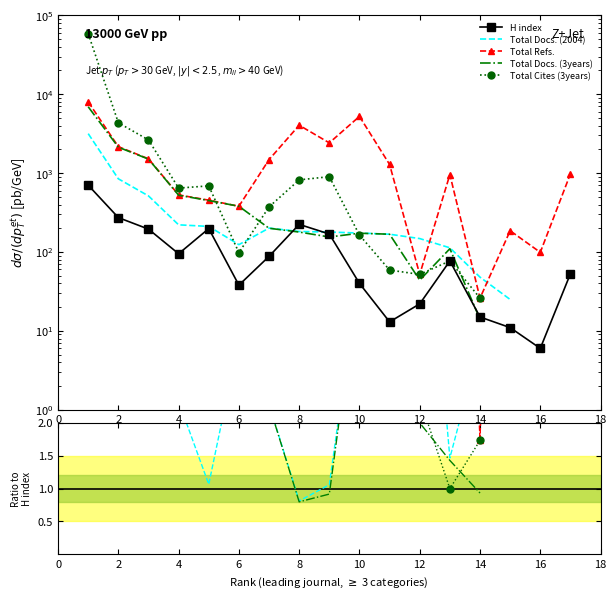

Rank the series by their average value, from lowest to highest.

H index, Total Docs. (2004), Total Refs., Total Docs. (3years), Total Cites (3years)